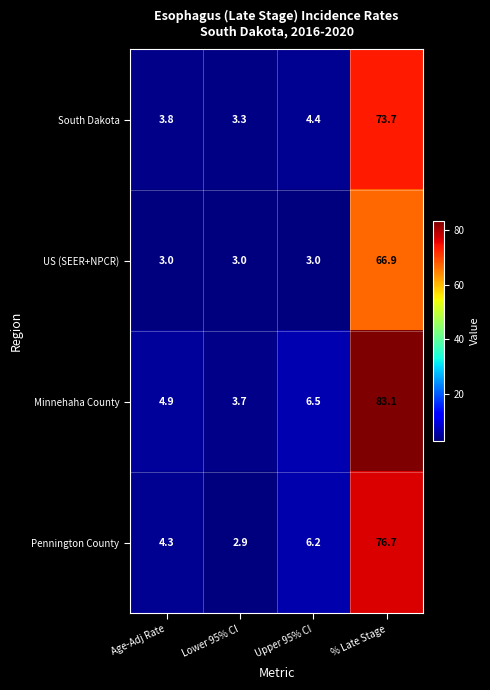

At % Late Stage, list the series in order from largest to smallest.

Minnehaha County, Pennington County, South Dakota, US (SEER+NPCR)